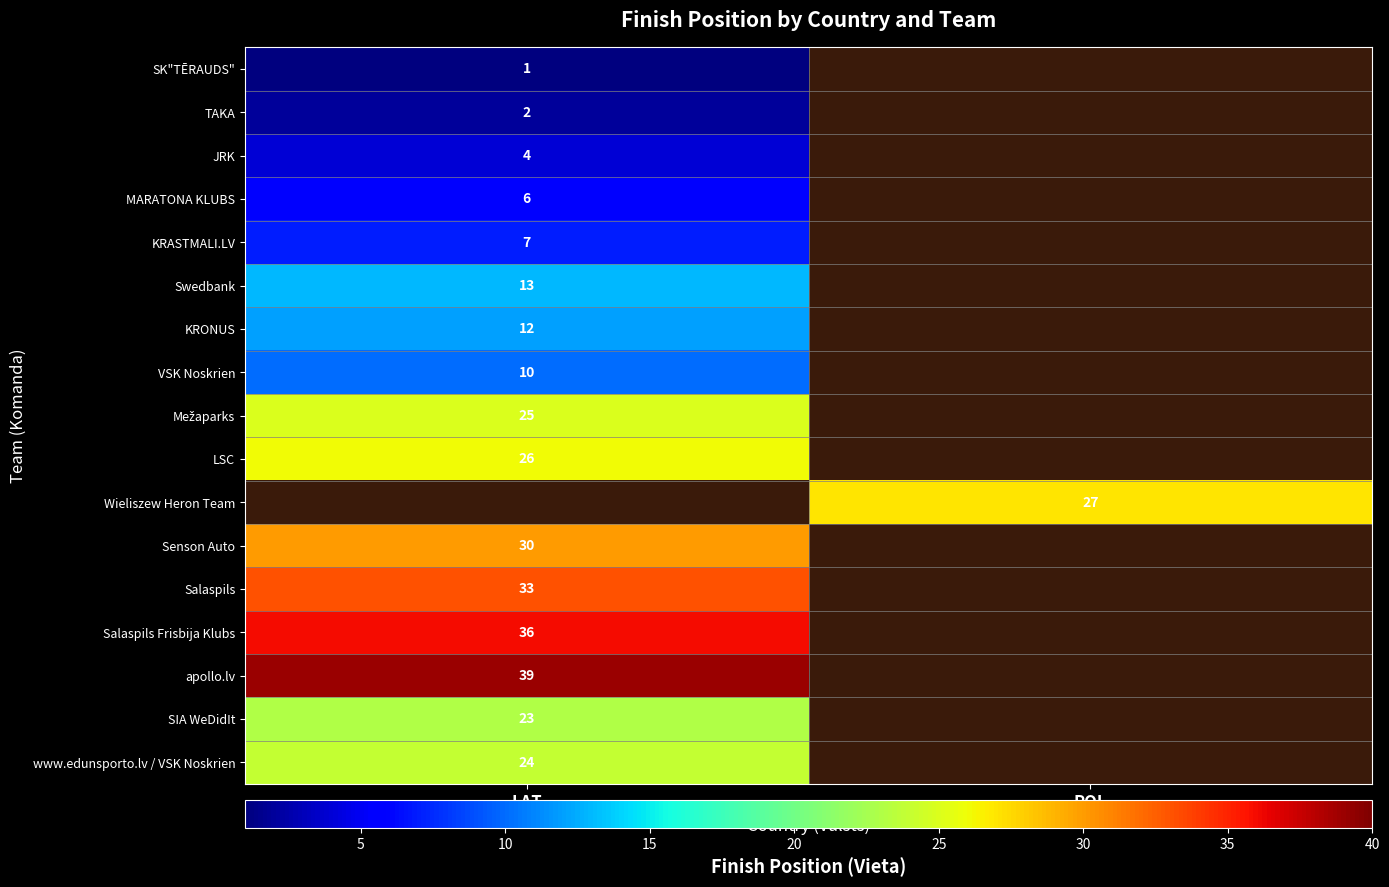

At how many categories does at least one series exceed 21?

2